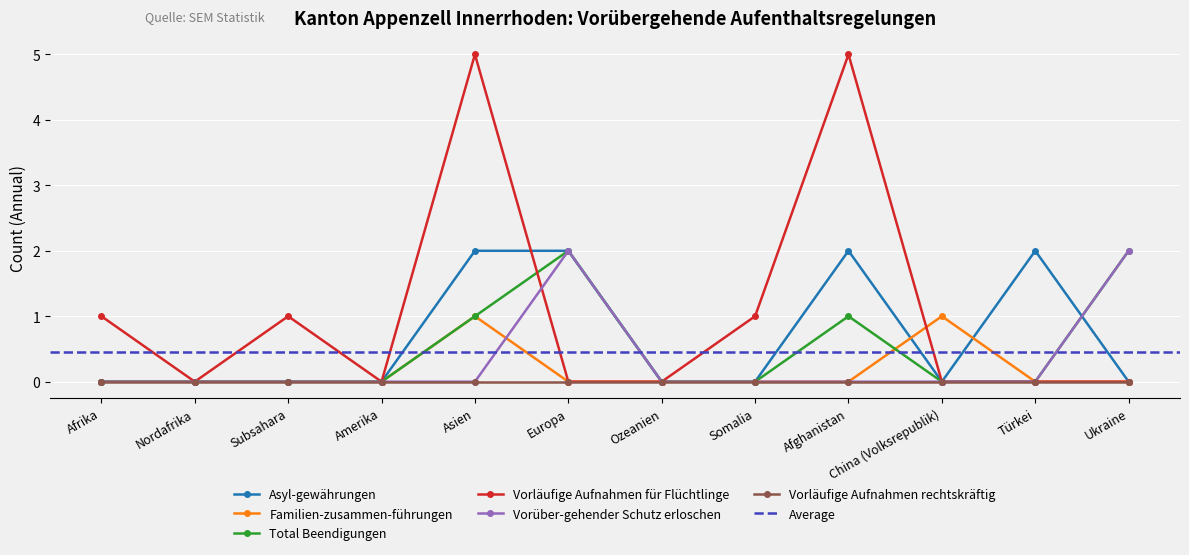

What is the maximum value shown in the chart?

5